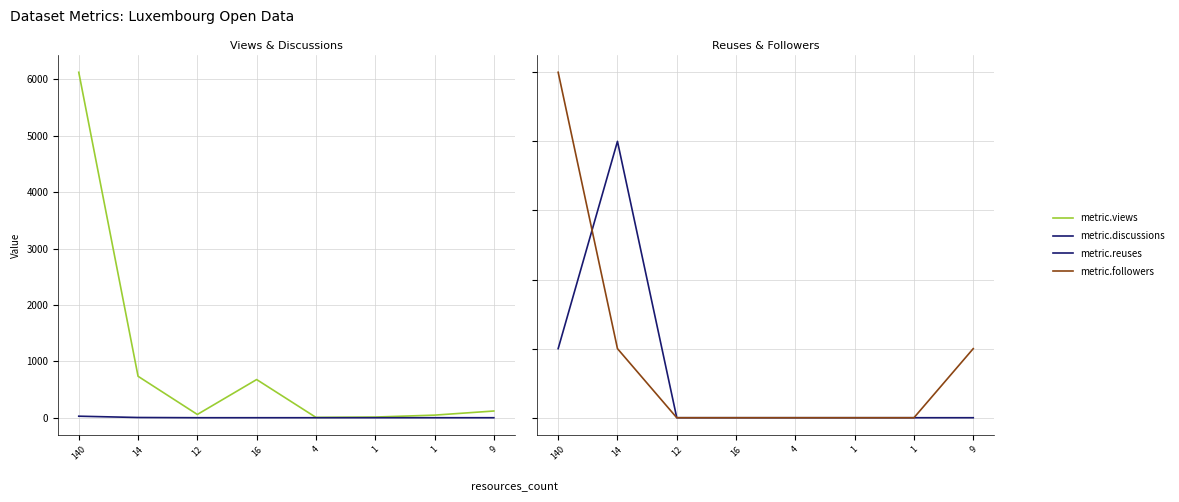

What are all the series names shown in the legend?

metric.views, metric.discussions, metric.reuses, metric.followers